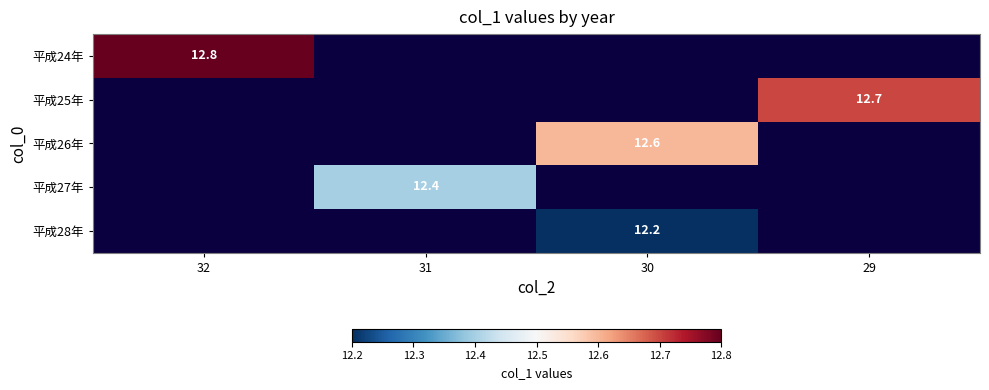

The 平成27年 series shows 3.8 at 31. True or false?

False